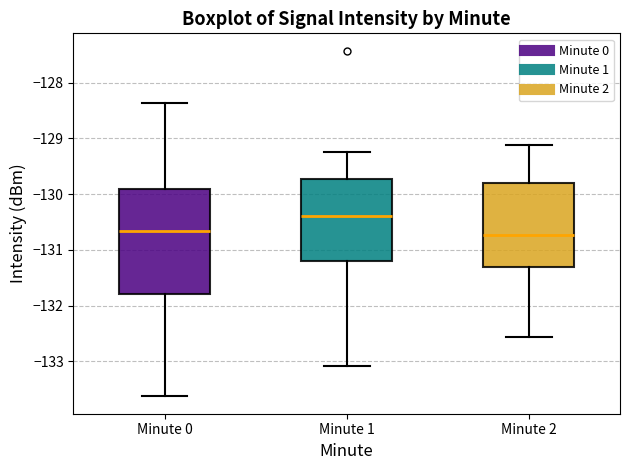

Where does the upper whisker of the box for Minute 2 end on the y-axis? The values are not printed on the chart, so give them approximately, as read against the axis.

-129.1